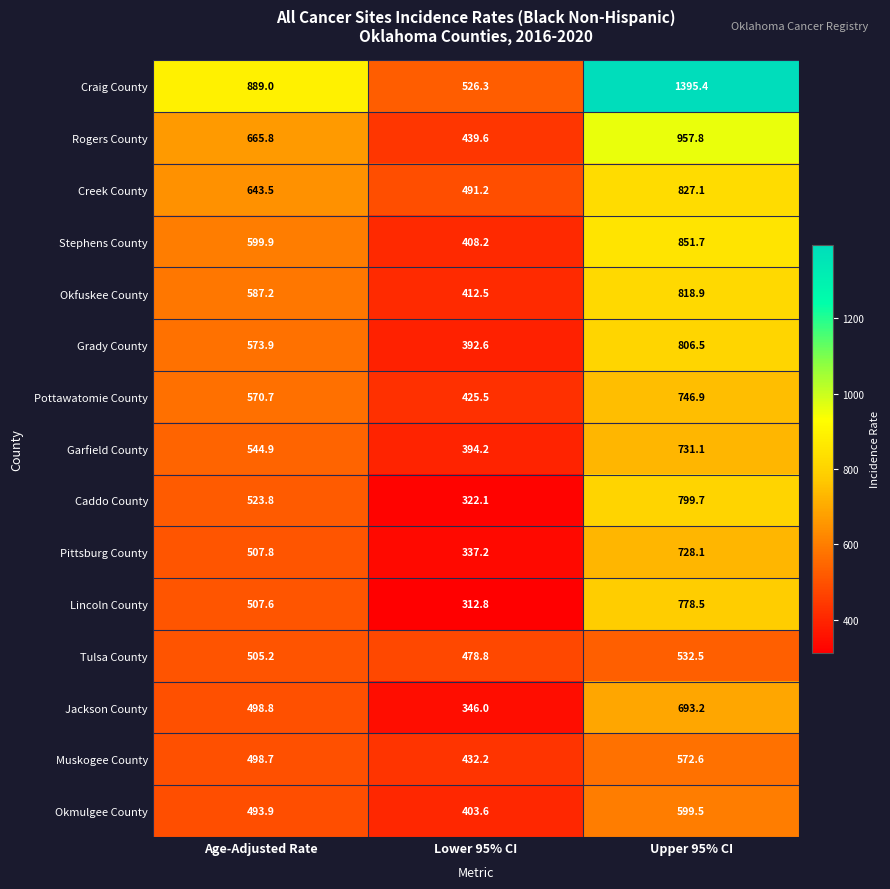

At which category is the sum across all series the highest?

Upper 95% CI